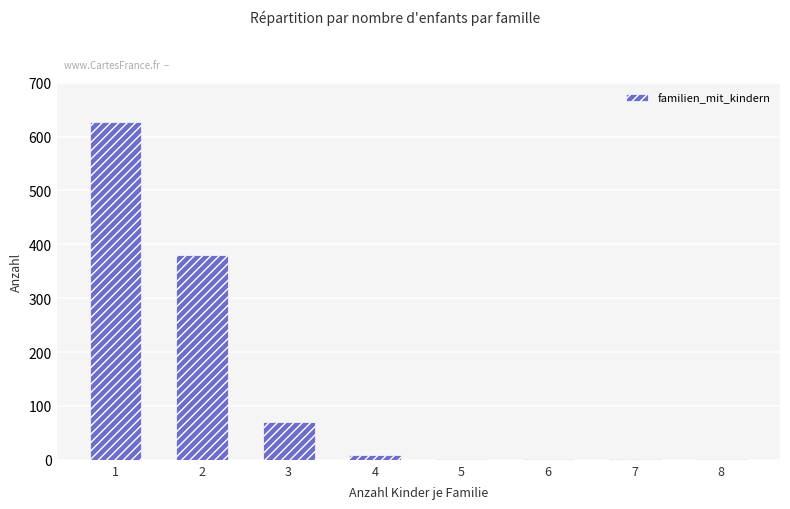

What is the maximum value shown in the chart?

627